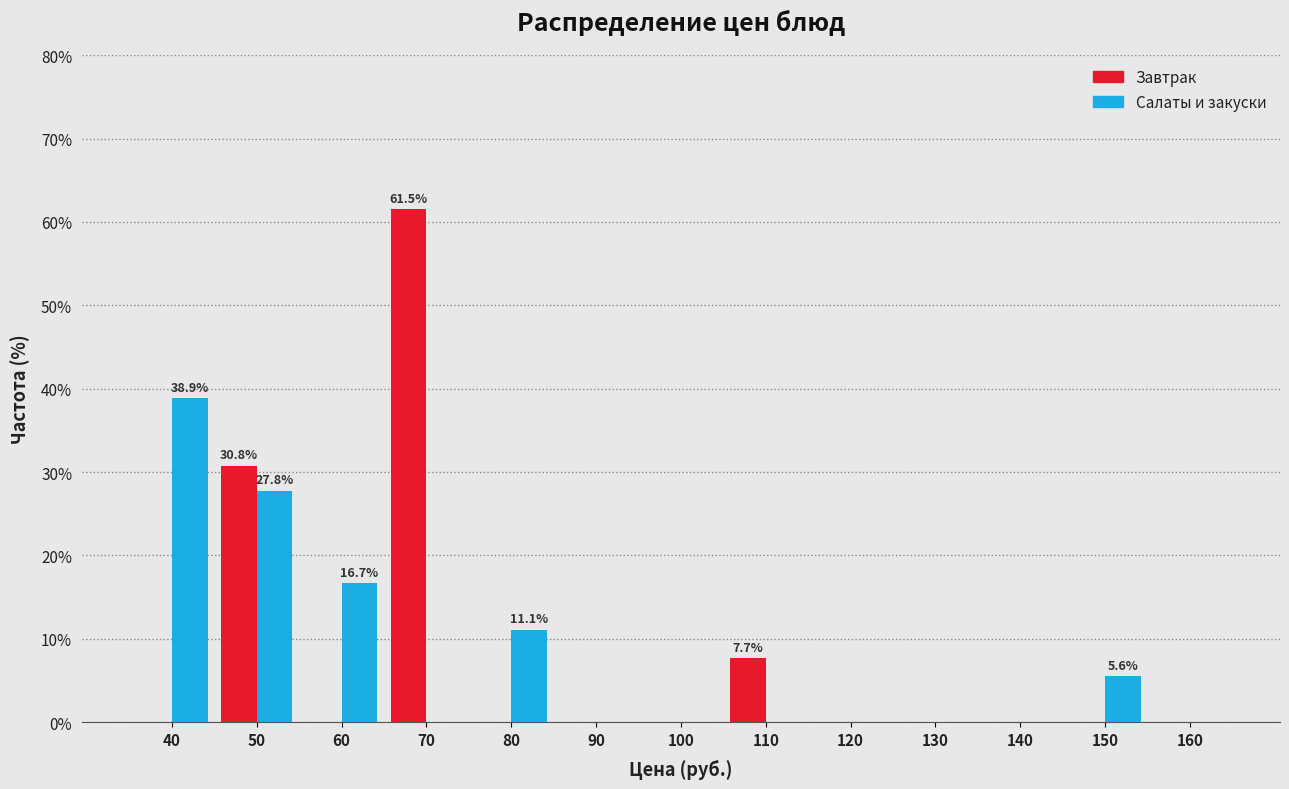

Reading left to right, extract all data points from this chart.

Завтрак: 40=0.0	50=30.8	60=0.0	70=61.5	80=0.0	90=0.0	100=0.0	110=7.7	120=0.0	130=0.0	140=0.0	150=0.0	160=0.0
Салаты и закуски: 40=38.9	50=27.8	60=16.7	70=0.0	80=11.1	90=0.0	100=0.0	110=0.0	120=0.0	130=0.0	140=0.0	150=5.6	160=0.0